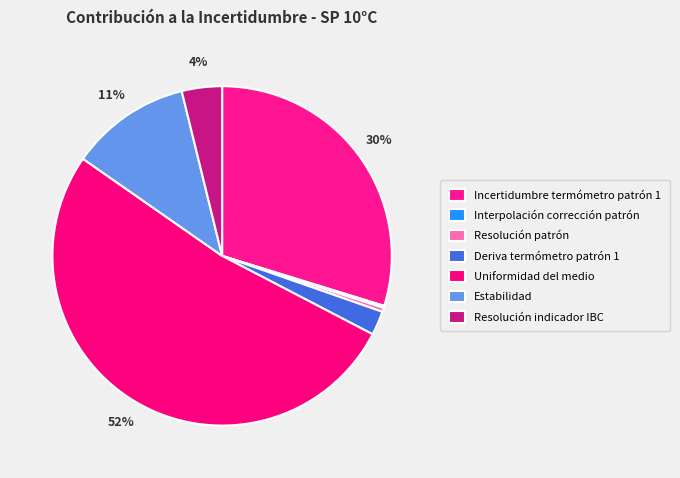

What is the smallest slice in the pie chart?

Interpolación corrección patrón